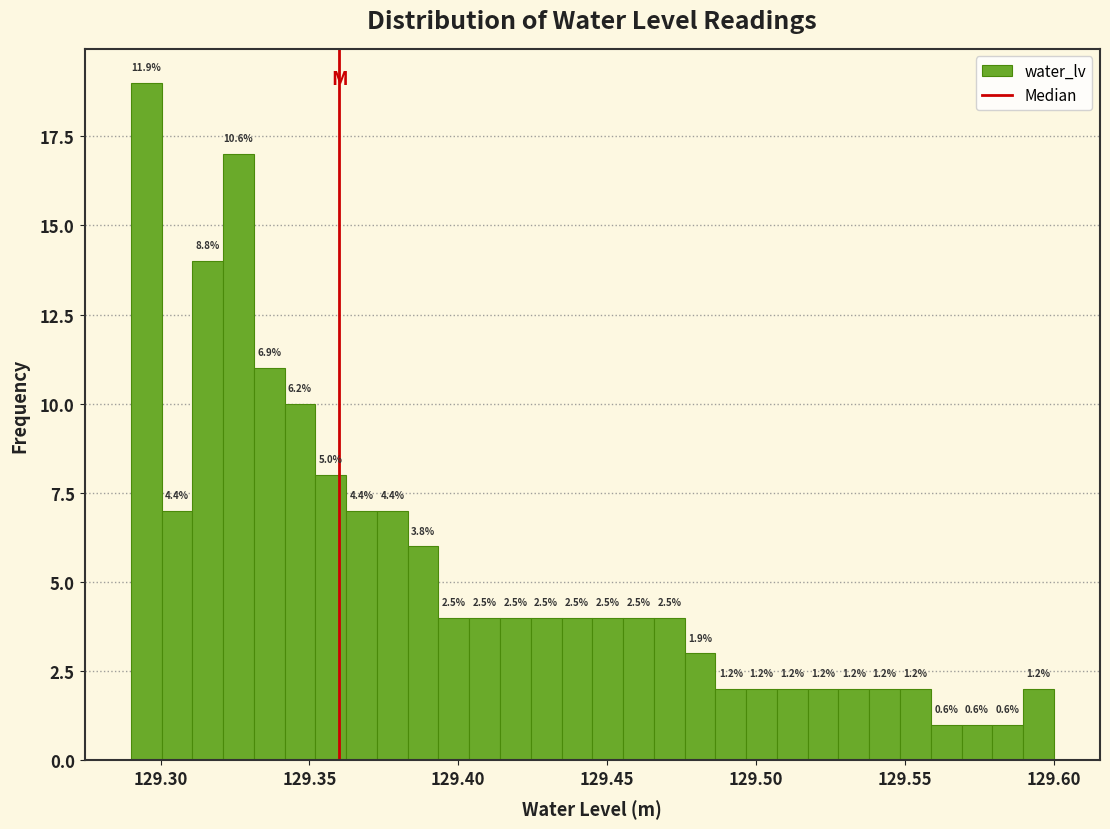

Around what value on the x-axis is the tallest bar? Give the approximate position of its centre, as read against the axis.

129.295